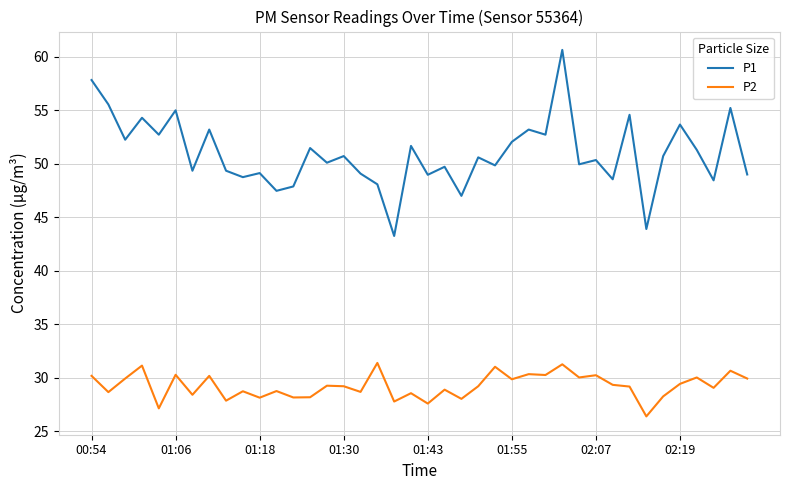

True or false: P1 and P2 cross at least once.

False